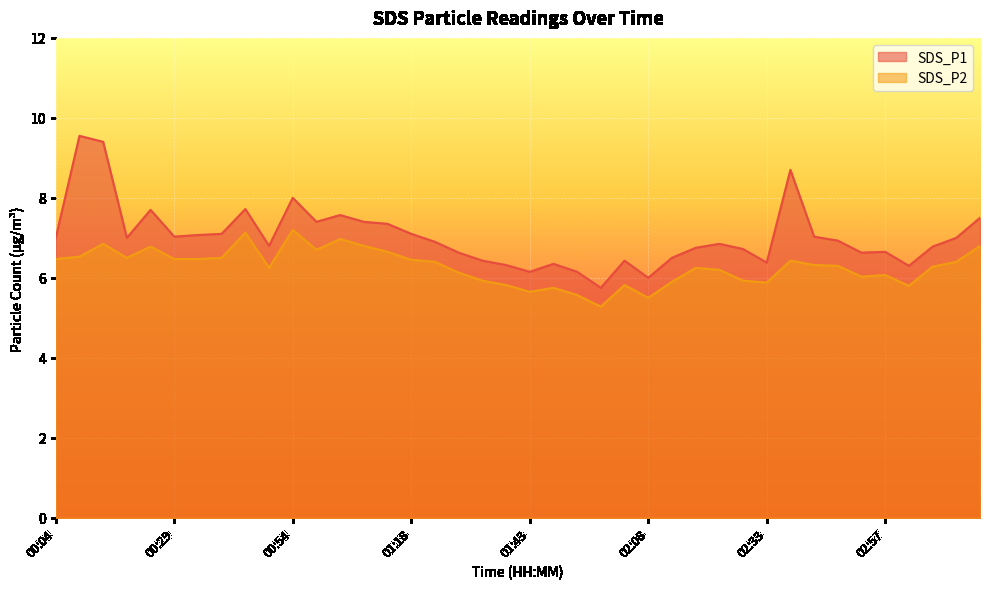

True or false: SDS_P2 and SDS_P1 cross at least once.

False